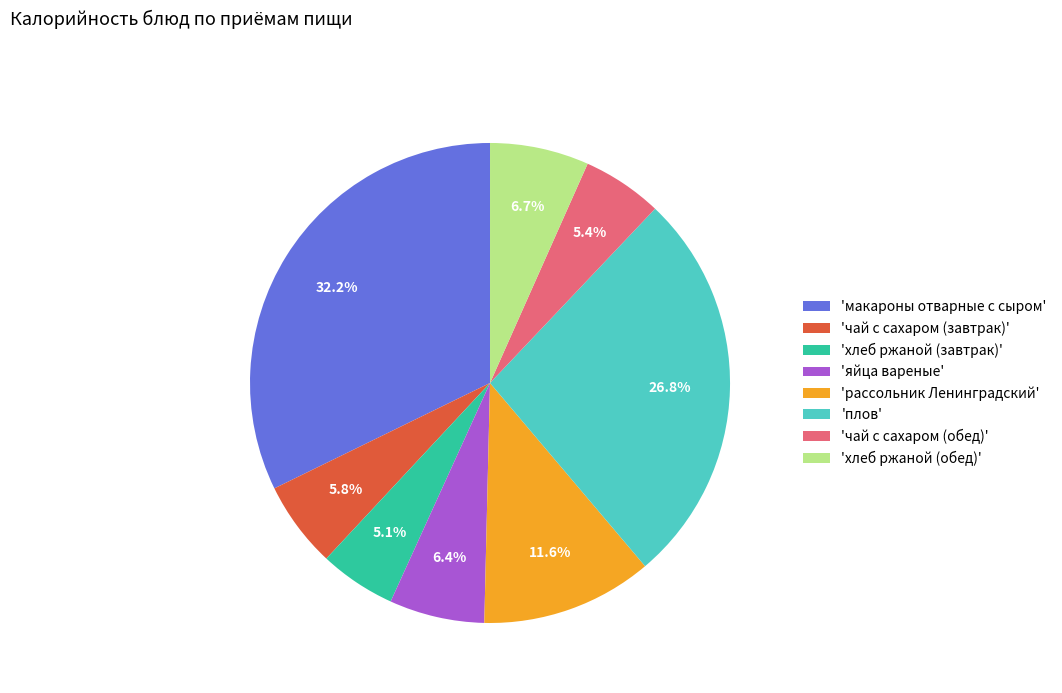

How many segments does this pie chart have?

8